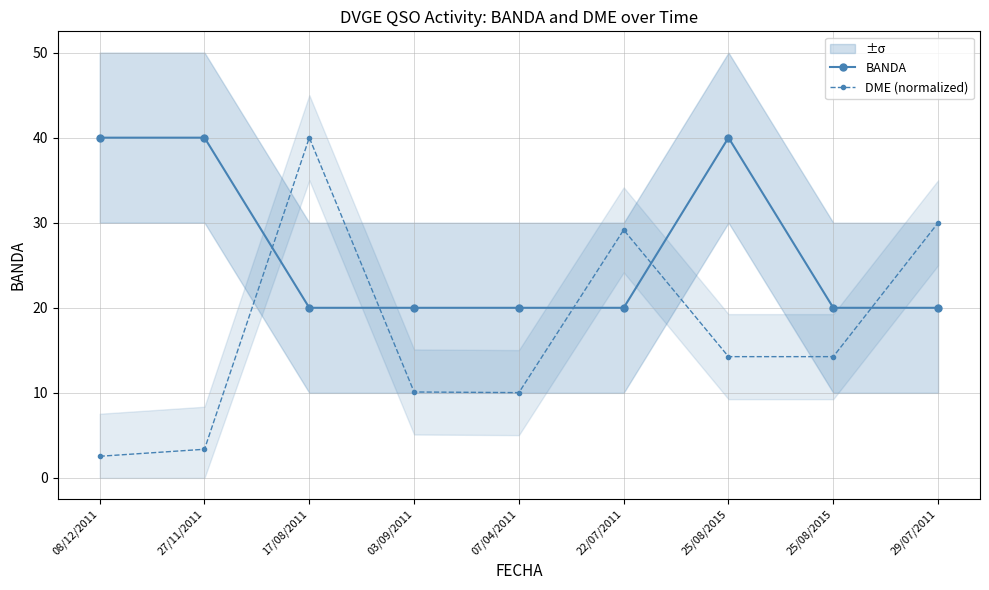

At which label is DME (normalized) closest to 21?

25/08/2015